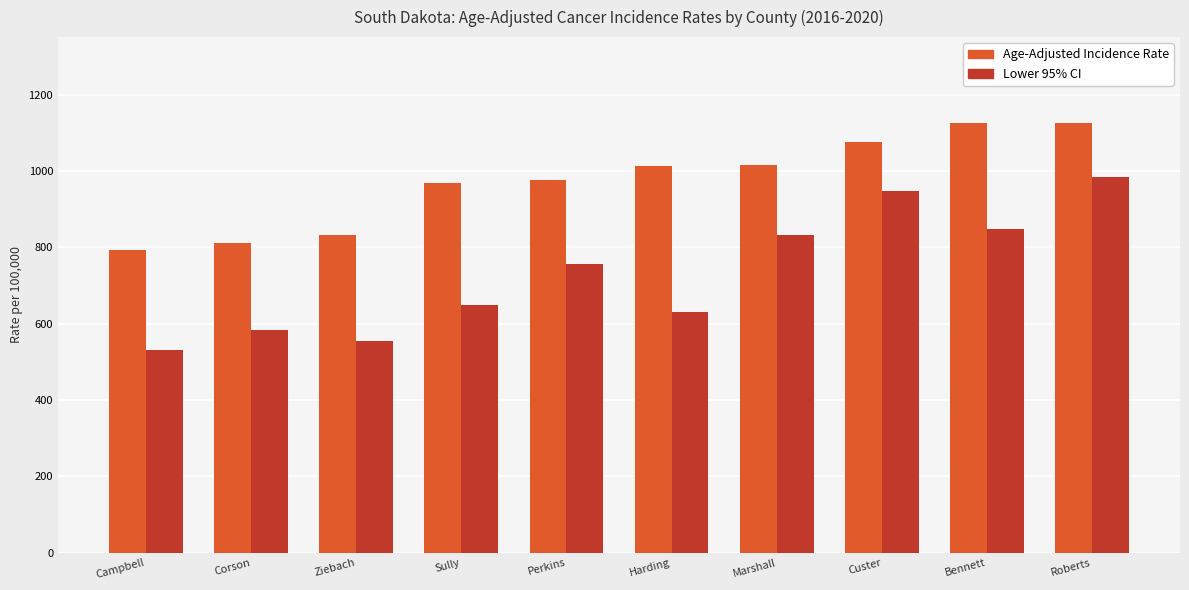

Does the chart contain any negative values?

No